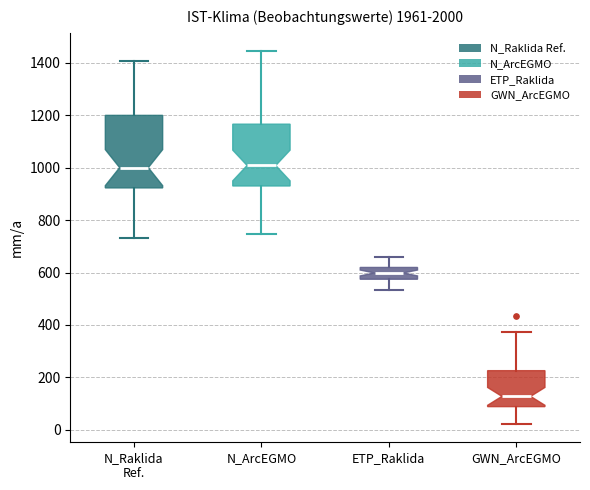

Where is the lower edge of the box for N_ArcEGMO on the y-axis? The values are not printed on the chart, so give them approximately, as read against the axis.

940